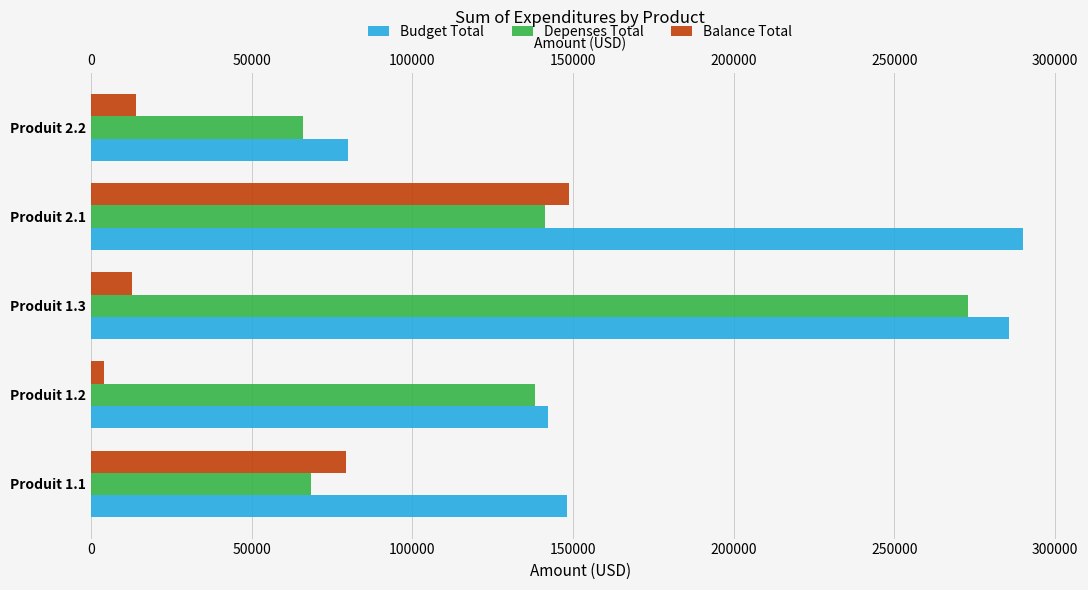

What is the value of the Depenses Total bar at the 1st from the left?

68514.0